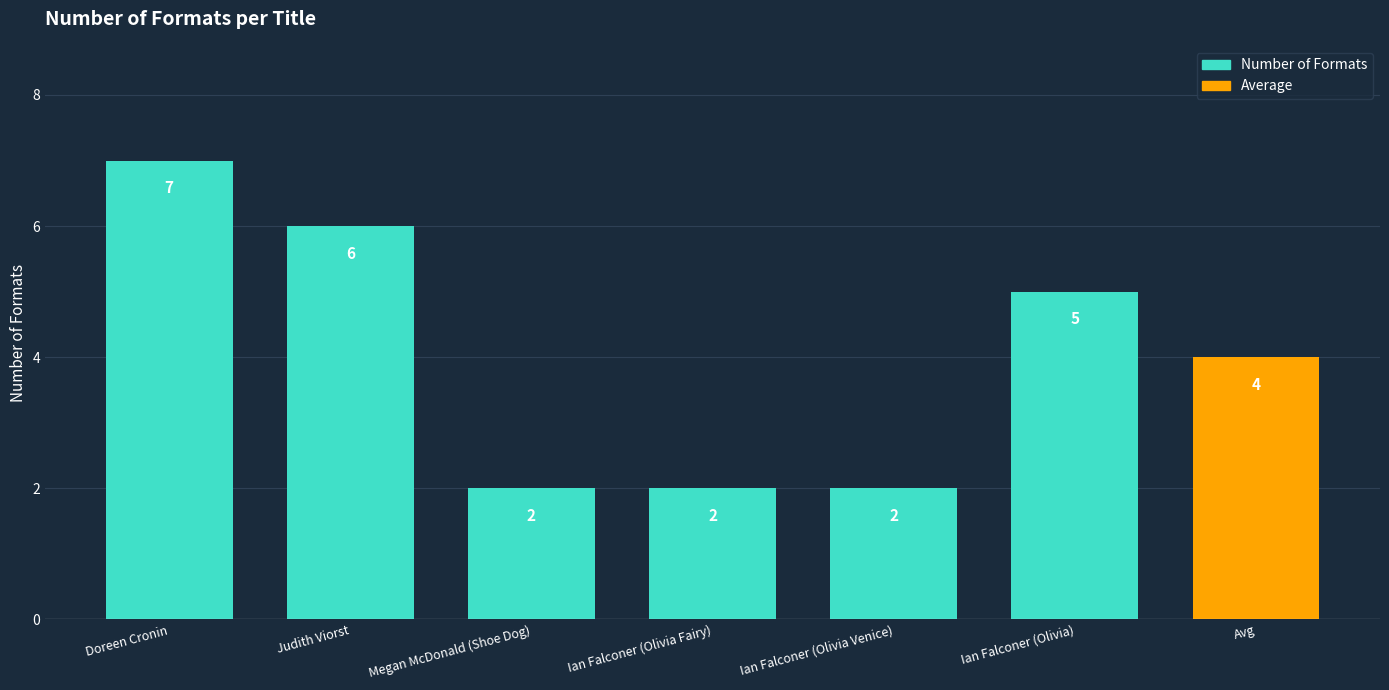

Between Ian Falconer (Olivia Venice) and Judith Viorst, which is larger?

Judith Viorst